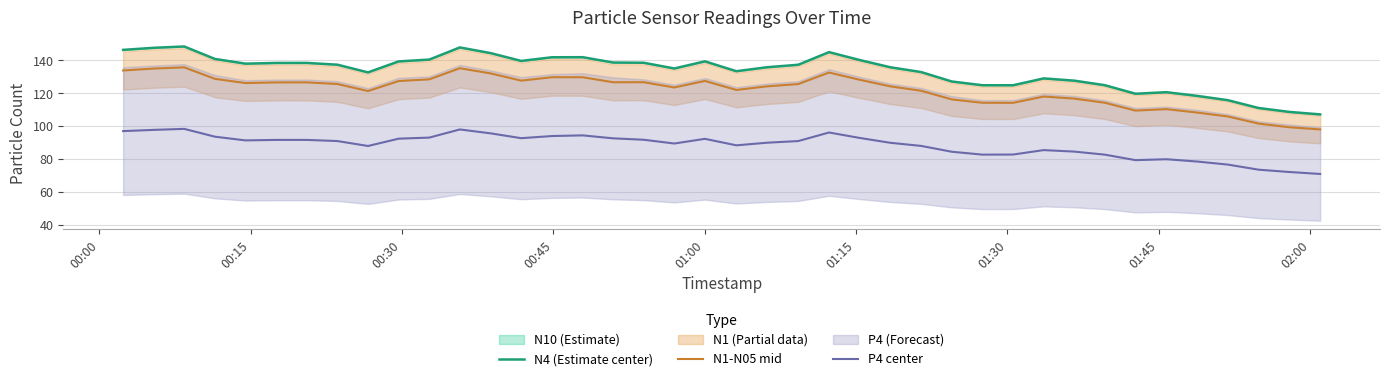

Reading left to right, what are all the values shown in this chart?

N4 (Estimate center): 146.4	147.7	148.5	140.9	138.0	138.5	138.5	137.4	132.7	139.4	140.5	147.9	144.5	139.7	141.9	142.0	138.7	138.6	135.1	139.4	133.4	135.9	137.4	145.1	140.2	135.8	132.9	127.2	124.9	124.9	129.1	127.7	125.0	119.8	120.7	118.5	115.8	111.1	108.7	107.2
N1-N05 mid: 133.9	135.1	135.8	128.8	126.2	126.6	126.7	125.7	121.4	127.5	128.5	135.2	132.1	127.7	129.8	129.8	126.7	126.8	123.6	127.5	122.1	124.3	125.6	132.6	128.3	124.2	121.6	116.3	114.3	114.2	118.1	116.8	114.3	109.5	110.4	108.3	106.0	101.6	99.4	98.0
P4 center: 97.0	97.8	98.4	93.7	91.4	91.7	91.7	91.0	88.0	92.4	93.1	98.0	95.7	92.8	94.0	94.5	92.7	91.8	89.5	92.3	88.4	90.0	91.0	96.2	92.9	89.9	88.0	84.5	82.8	82.8	85.5	84.6	82.8	79.4	80.0	78.6	76.7	73.6	72.2	71.0